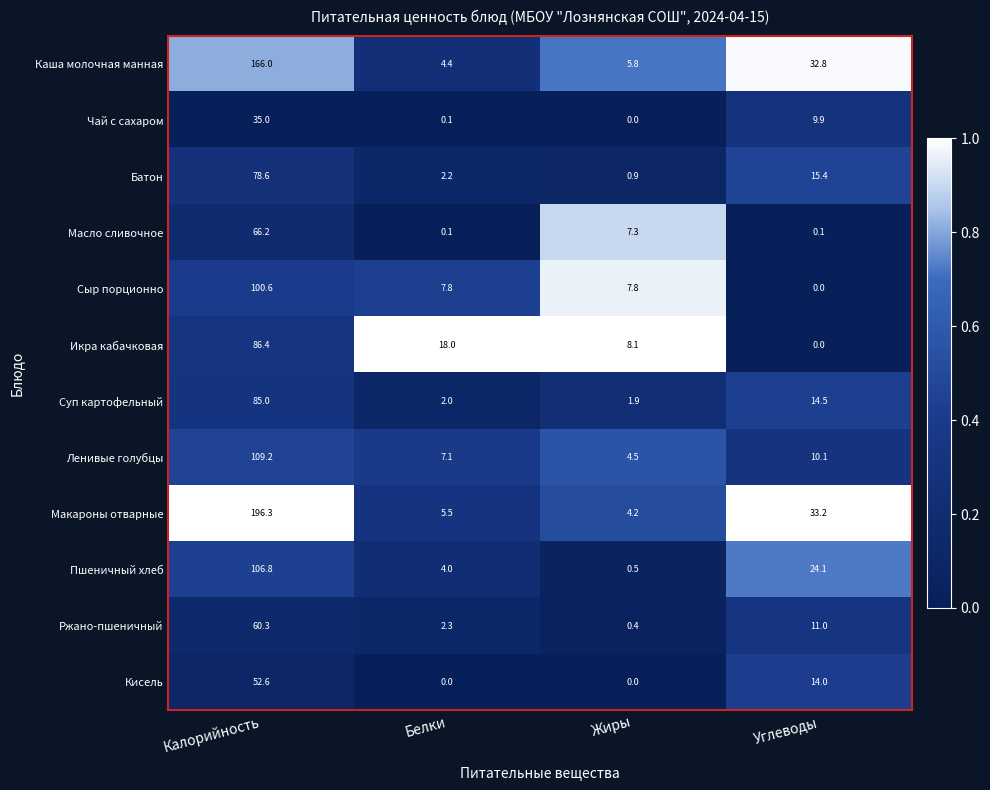

Count the number of categories in the chart.

4